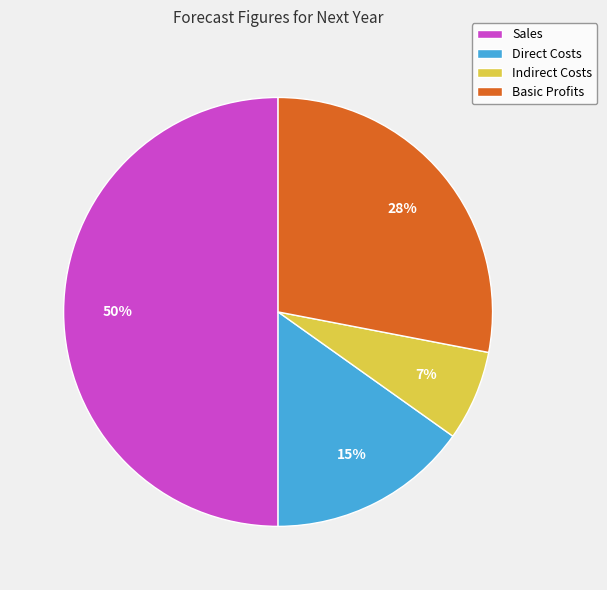

Count the number of slices in the pie.

4